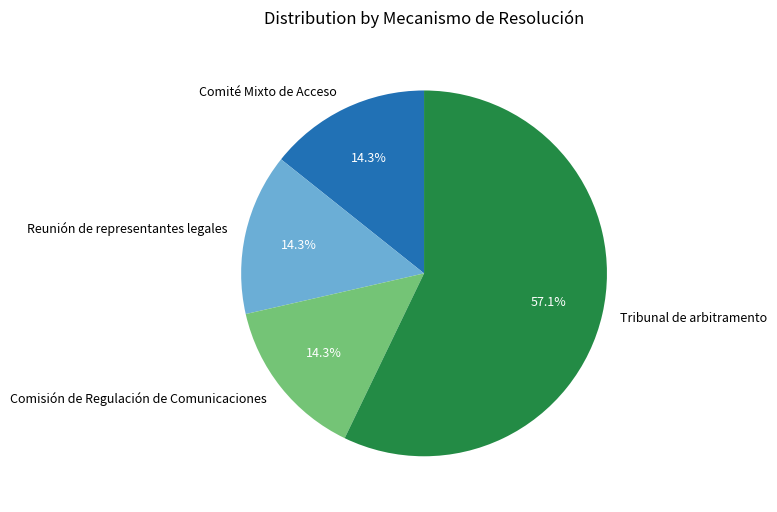

Does any single category account for the majority?

Yes